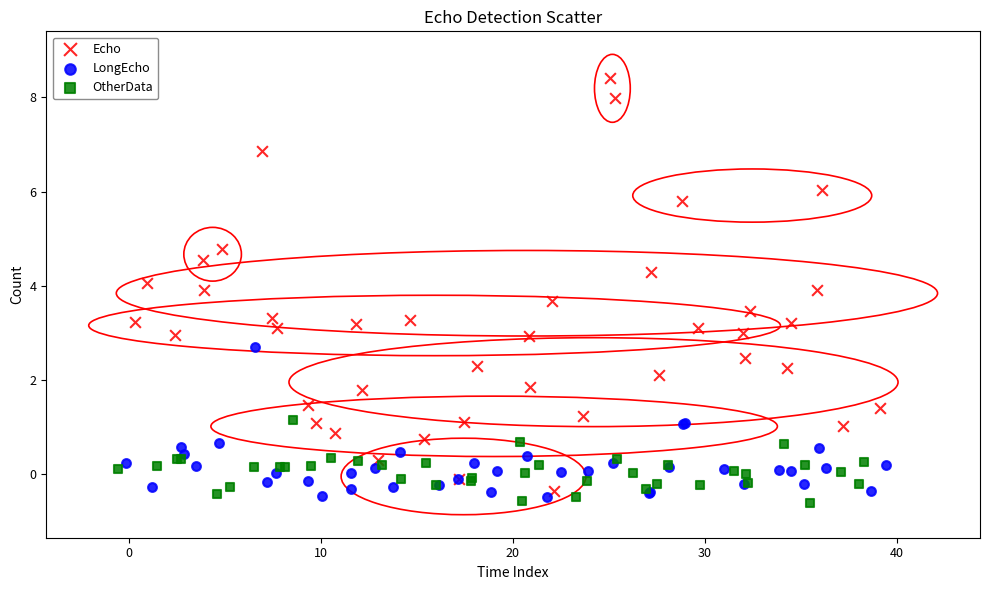

Which series has the largest Y range (max minus min)?

Echo